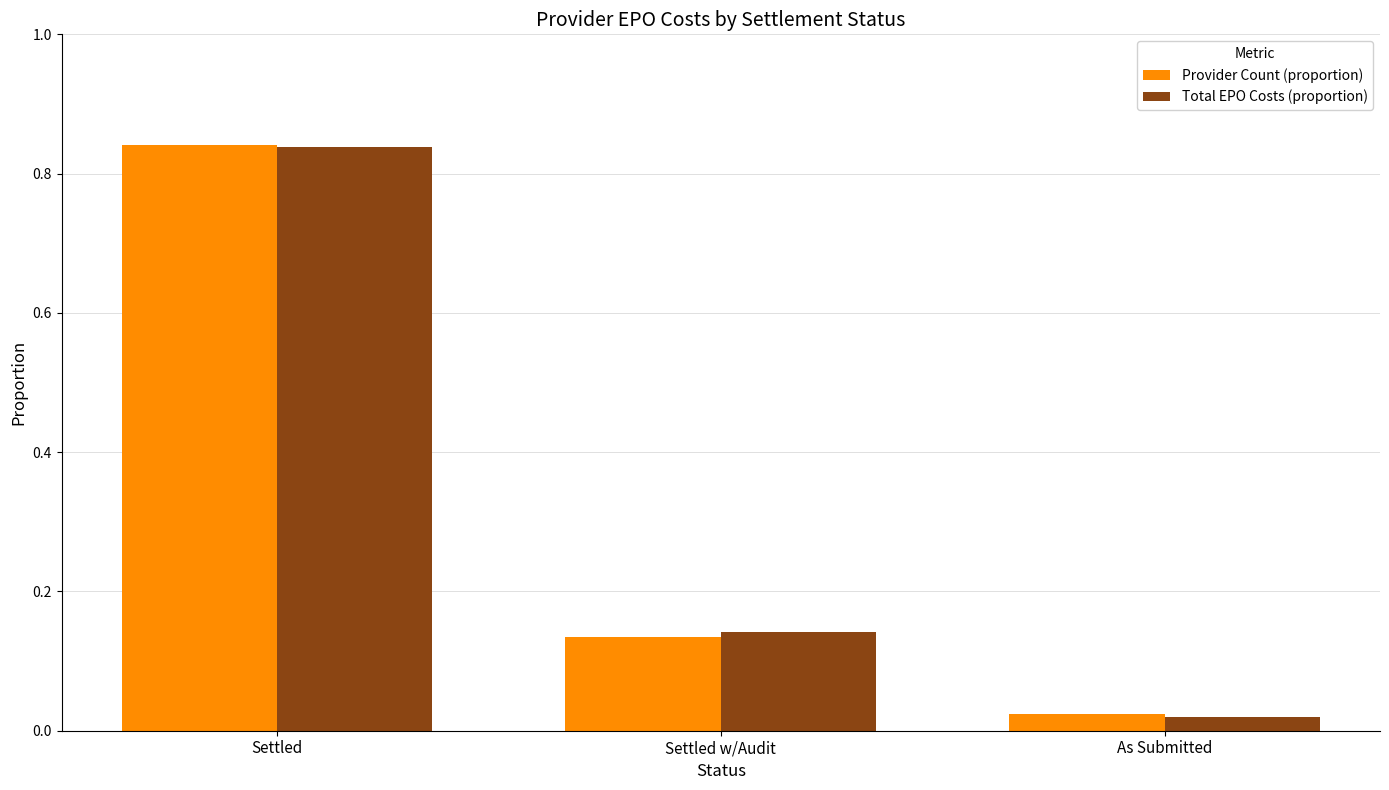

Which category has the highest value in the Provider Count (proportion) series?

Settled